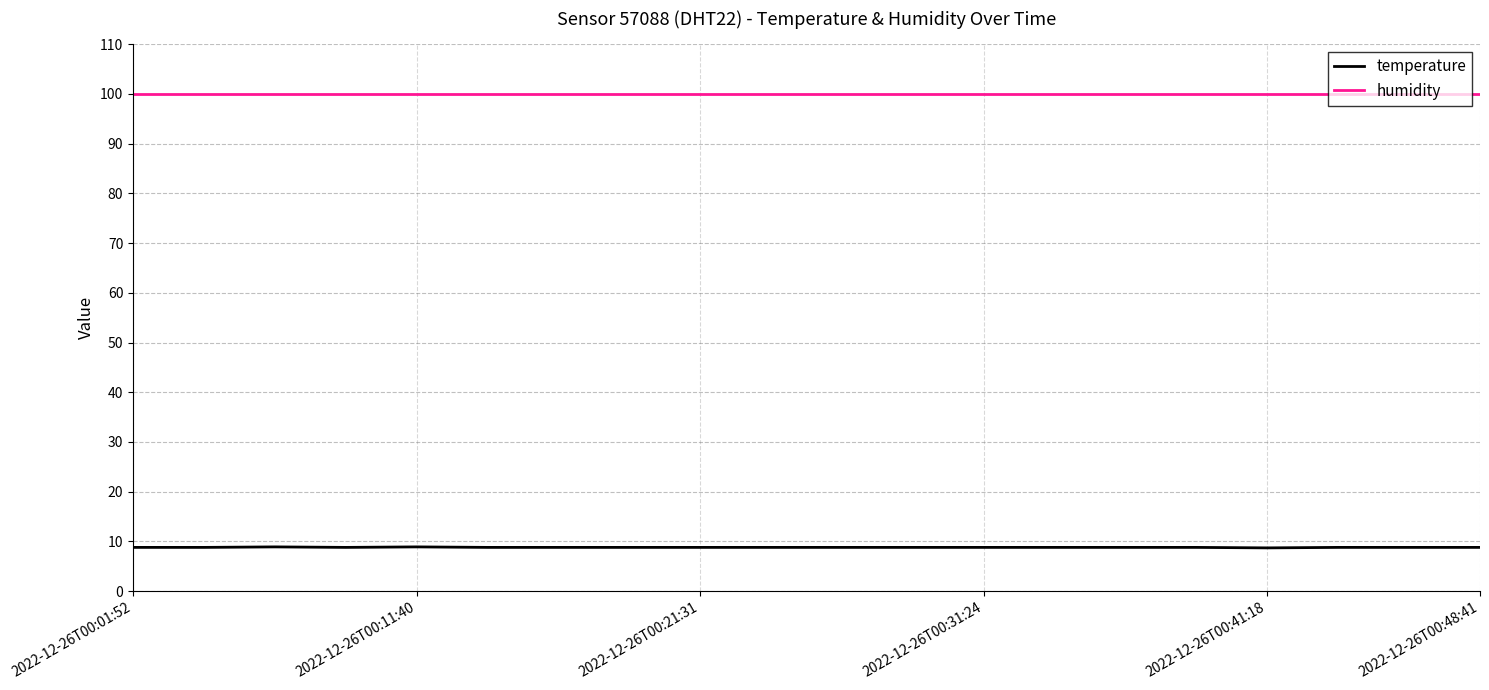

List the series in order of their overall mean, lowest first.

temperature, humidity